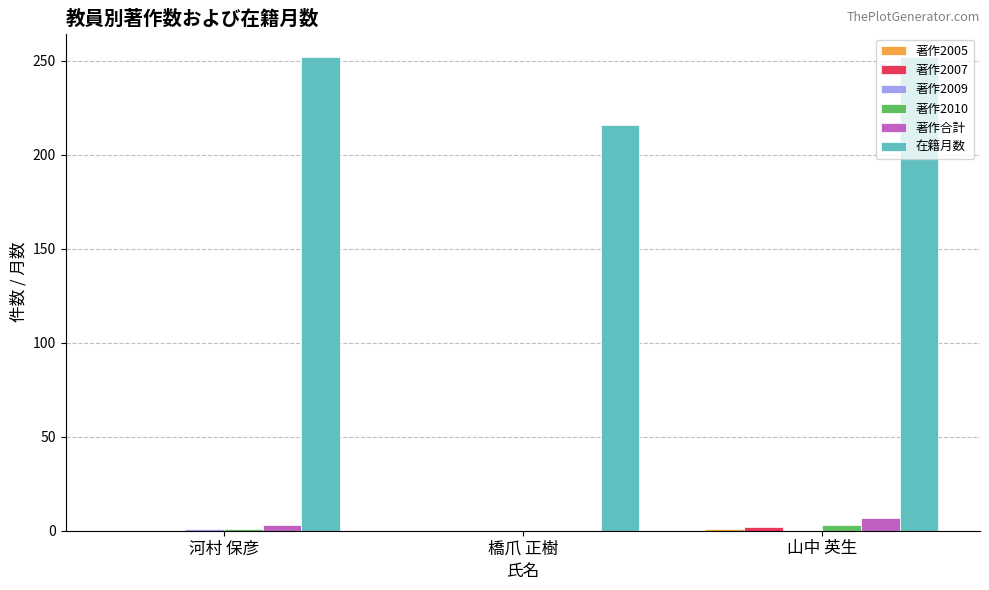

What is the sum of all 在籍月数 values?

720